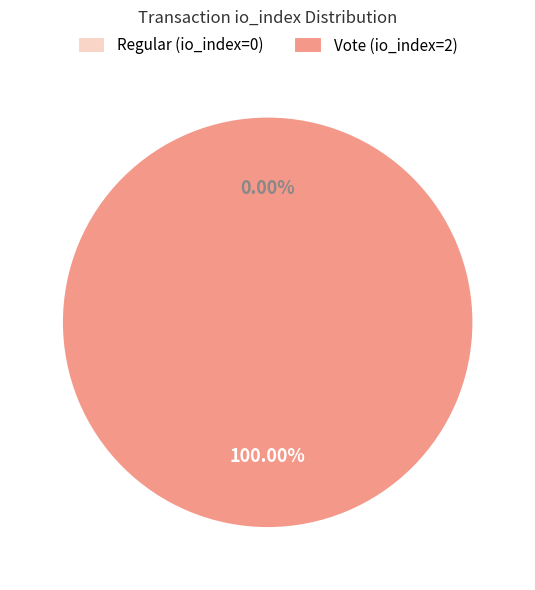

Does any single category account for the majority?

Yes